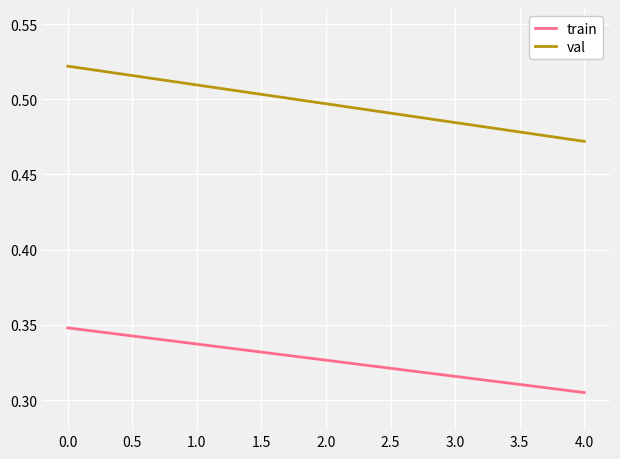

Is it true that val equals 0.8 at 1.0?

False